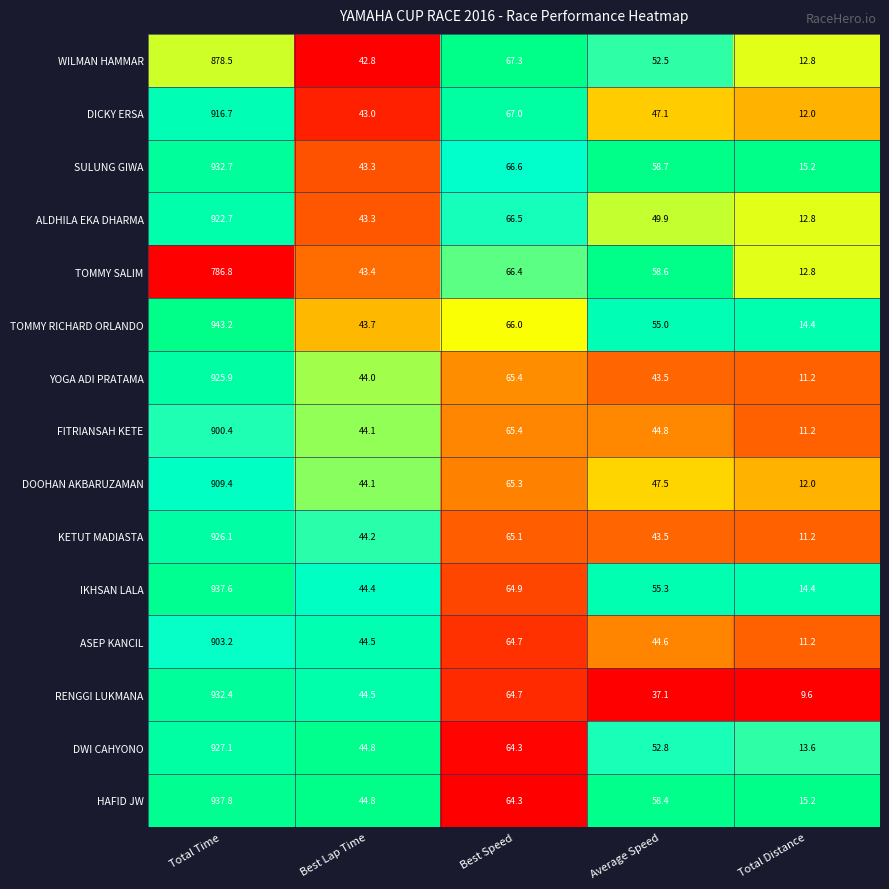

What is the difference between the second highest and minimum values in the ALDHILA EKA DHARMA series?

53.7